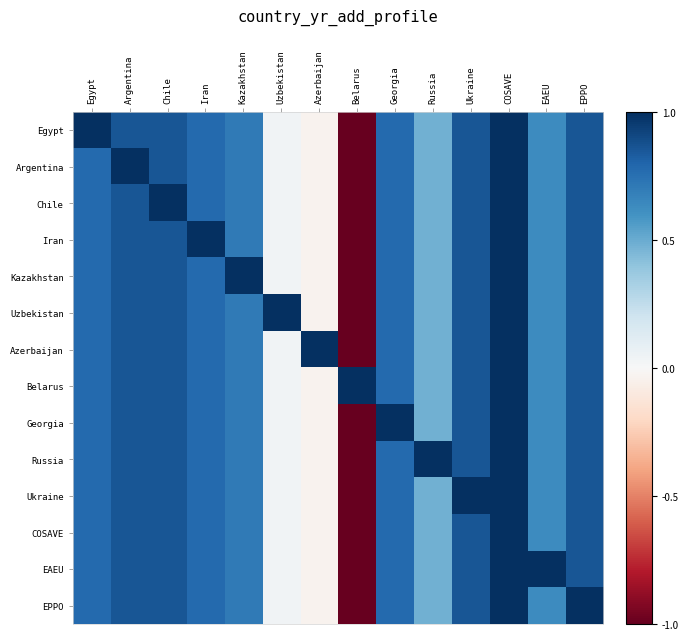

Reading left to right, extract all data points from this chart.

Egypt: Egypt=1.0	Argentina=0.9	Chile=0.9	Iran=0.8	Kazakhstan=0.7	Uzbekistan=0.0	Azerbaijan=-0.0	Belarus=-1.0	Georgia=0.8	Russia=0.5	Ukraine=0.9	COSAVE=1.0	EAEU=0.6	EPPO=0.9
Argentina: Egypt=0.8	Argentina=1.0	Chile=0.9	Iran=0.8	Kazakhstan=0.7	Uzbekistan=0.0	Azerbaijan=-0.0	Belarus=-1.0	Georgia=0.8	Russia=0.5	Ukraine=0.9	COSAVE=1.0	EAEU=0.6	EPPO=0.9
Chile: Egypt=0.8	Argentina=0.9	Chile=1.0	Iran=0.8	Kazakhstan=0.7	Uzbekistan=0.0	Azerbaijan=-0.0	Belarus=-1.0	Georgia=0.8	Russia=0.5	Ukraine=0.9	COSAVE=1.0	EAEU=0.6	EPPO=0.9
Iran: Egypt=0.8	Argentina=0.9	Chile=0.9	Iran=1.0	Kazakhstan=0.7	Uzbekistan=0.0	Azerbaijan=-0.0	Belarus=-1.0	Georgia=0.8	Russia=0.5	Ukraine=0.9	COSAVE=1.0	EAEU=0.6	EPPO=0.9
Kazakhstan: Egypt=0.8	Argentina=0.9	Chile=0.9	Iran=0.8	Kazakhstan=1.0	Uzbekistan=0.0	Azerbaijan=-0.0	Belarus=-1.0	Georgia=0.8	Russia=0.5	Ukraine=0.9	COSAVE=1.0	EAEU=0.6	EPPO=0.9
Uzbekistan: Egypt=0.8	Argentina=0.9	Chile=0.9	Iran=0.8	Kazakhstan=0.7	Uzbekistan=1.0	Azerbaijan=-0.0	Belarus=-1.0	Georgia=0.8	Russia=0.5	Ukraine=0.9	COSAVE=1.0	EAEU=0.6	EPPO=0.9
Azerbaijan: Egypt=0.8	Argentina=0.9	Chile=0.9	Iran=0.8	Kazakhstan=0.7	Uzbekistan=0.0	Azerbaijan=1.0	Belarus=-1.0	Georgia=0.8	Russia=0.5	Ukraine=0.9	COSAVE=1.0	EAEU=0.6	EPPO=0.9
Belarus: Egypt=0.8	Argentina=0.9	Chile=0.9	Iran=0.8	Kazakhstan=0.7	Uzbekistan=0.0	Azerbaijan=-0.0	Belarus=1.0	Georgia=0.8	Russia=0.5	Ukraine=0.9	COSAVE=1.0	EAEU=0.6	EPPO=0.9
Georgia: Egypt=0.8	Argentina=0.9	Chile=0.9	Iran=0.8	Kazakhstan=0.7	Uzbekistan=0.0	Azerbaijan=-0.0	Belarus=-1.0	Georgia=1.0	Russia=0.5	Ukraine=0.9	COSAVE=1.0	EAEU=0.6	EPPO=0.9
Russia: Egypt=0.8	Argentina=0.9	Chile=0.9	Iran=0.8	Kazakhstan=0.7	Uzbekistan=0.0	Azerbaijan=-0.0	Belarus=-1.0	Georgia=0.8	Russia=1.0	Ukraine=0.9	COSAVE=1.0	EAEU=0.6	EPPO=0.9
Ukraine: Egypt=0.8	Argentina=0.9	Chile=0.9	Iran=0.8	Kazakhstan=0.7	Uzbekistan=0.0	Azerbaijan=-0.0	Belarus=-1.0	Georgia=0.8	Russia=0.5	Ukraine=1.0	COSAVE=1.0	EAEU=0.6	EPPO=0.9
COSAVE: Egypt=0.8	Argentina=0.9	Chile=0.9	Iran=0.8	Kazakhstan=0.7	Uzbekistan=0.0	Azerbaijan=-0.0	Belarus=-1.0	Georgia=0.8	Russia=0.5	Ukraine=0.9	COSAVE=1.0	EAEU=0.6	EPPO=0.9
EAEU: Egypt=0.8	Argentina=0.9	Chile=0.9	Iran=0.8	Kazakhstan=0.7	Uzbekistan=0.0	Azerbaijan=-0.0	Belarus=-1.0	Georgia=0.8	Russia=0.5	Ukraine=0.9	COSAVE=1.0	EAEU=1.0	EPPO=0.9
EPPO: Egypt=0.8	Argentina=0.9	Chile=0.9	Iran=0.8	Kazakhstan=0.7	Uzbekistan=0.0	Azerbaijan=-0.0	Belarus=-1.0	Georgia=0.8	Russia=0.5	Ukraine=0.9	COSAVE=1.0	EAEU=0.6	EPPO=1.0